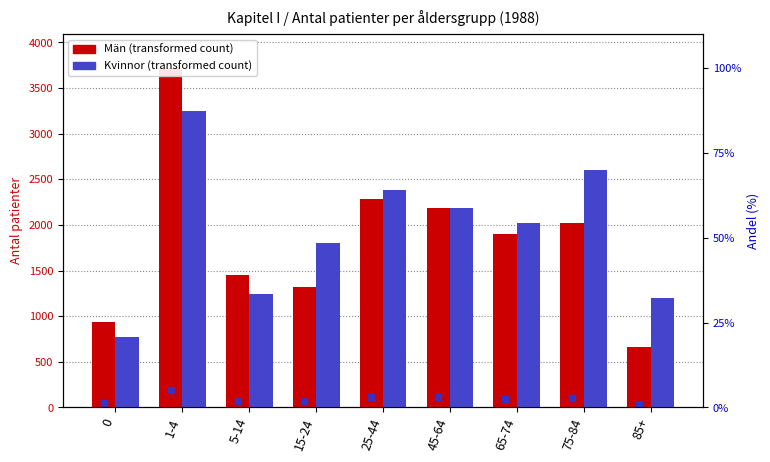

Where is Kvinnor nearest to the value 2009?

65-74